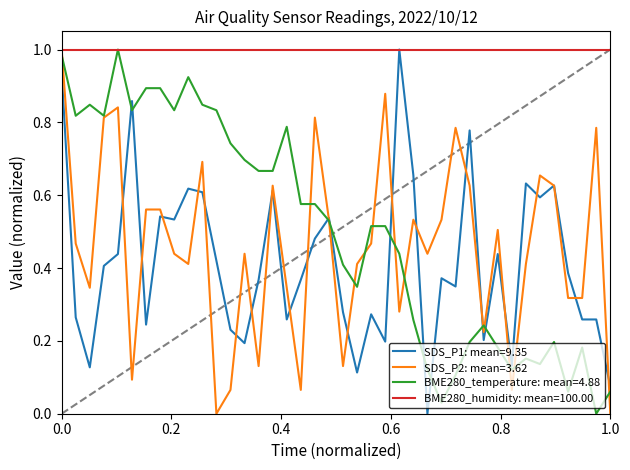

Which series has the largest total across all categories?

BME280_humidity: mean=100.00